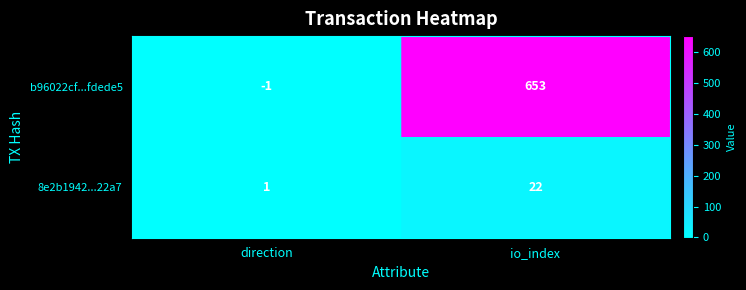

At which label is b96022cf...fdede5 closest to 326?

direction